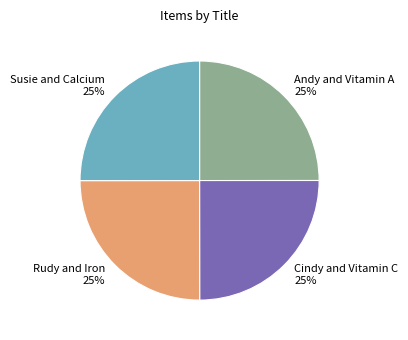

Does any single category account for the majority?

No